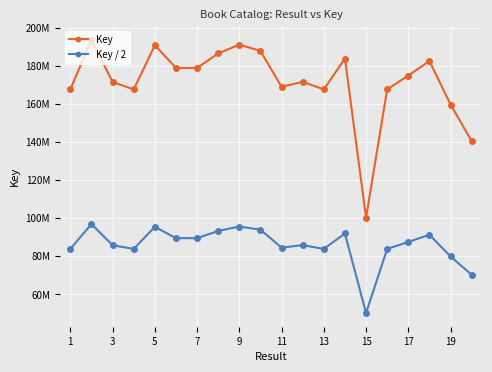

Is this an area chart (filled region under the line)?

No